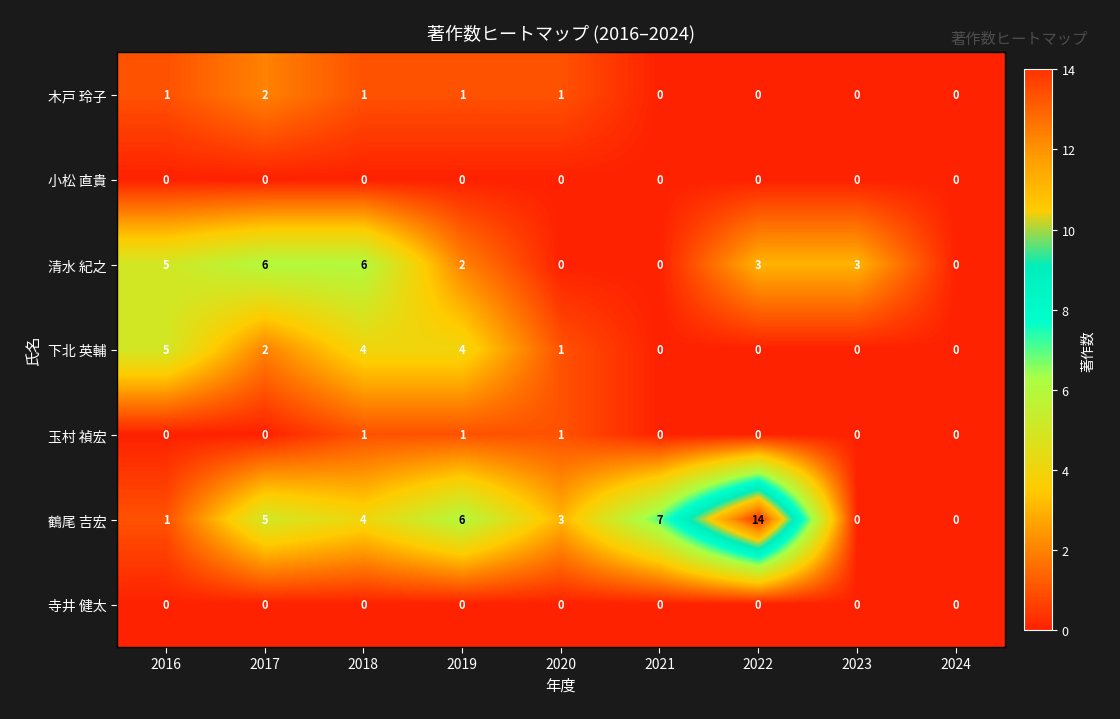

At which label does 下北 英輔 reach its peak?

2016